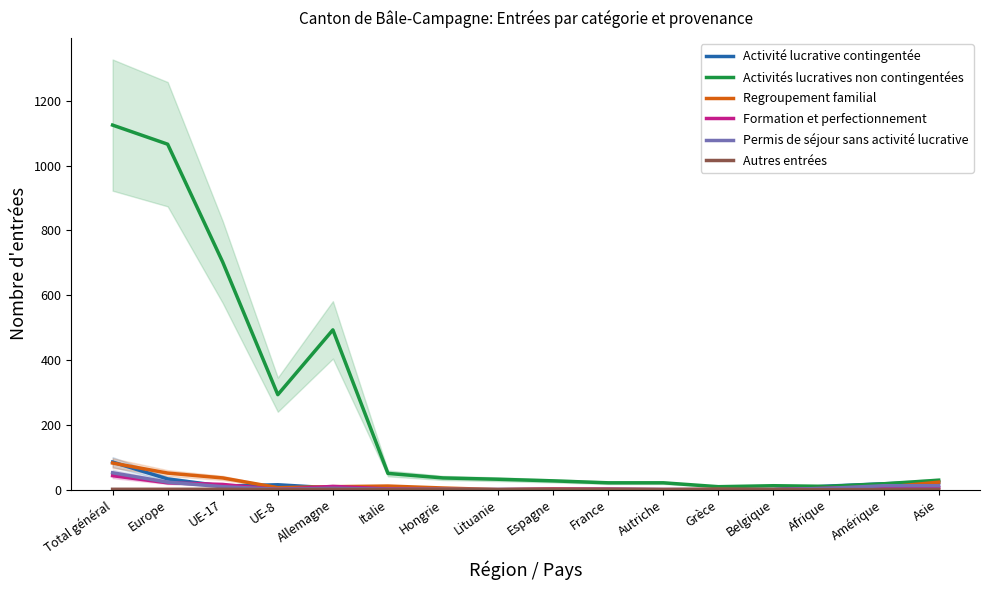

How many lines are shown in the chart?

6